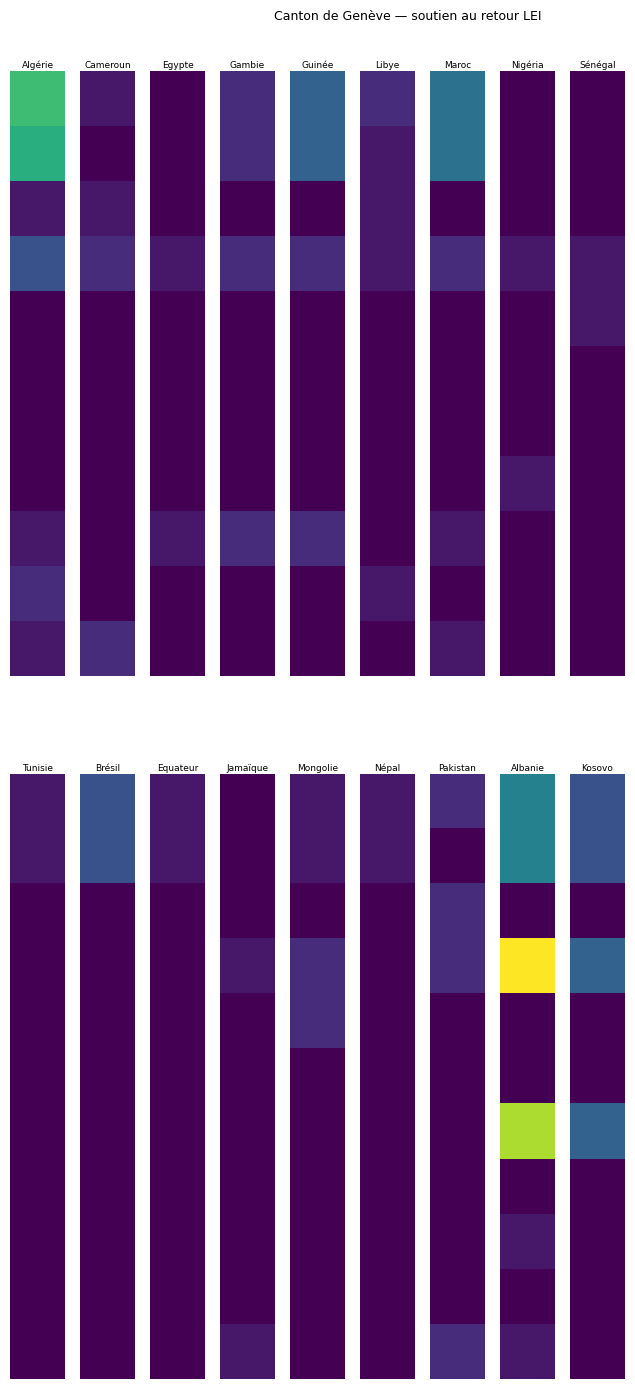

Reading left to right, what are all the values shown in this chart?

Algérie: 11	10	1	4	0	0	0	0	1	2	1
Cameroun: 1	0	1	2	0	0	0	0	0	0	2
Egypte: 0	0	0	1	0	0	0	0	1	0	0
Gambie: 2	2	0	2	0	0	0	0	2	0	0
Guinée: 5	5	0	2	0	0	0	0	2	0	0
Libye: 2	1	1	1	0	0	0	0	0	1	0
Maroc: 6	6	0	2	0	0	0	0	1	0	1
Nigéria: 0	0	0	1	0	0	0	1	0	0	0
Sénégal: 0	0	0	1	1	0	0	0	0	0	0
Tunisie: 1	1	0	0	0	0	0	0	0	0	0
Brésil: 4	4	0	0	0	0	0	0	0	0	0
Equateur: 1	1	0	0	0	0	0	0	0	0	0
Jamaïque: 0	0	0	1	0	0	0	0	0	0	1
Mongolie: 1	1	0	2	2	0	0	0	0	0	0
Népal: 1	1	0	0	0	0	0	0	0	0	0
Pakistan: 2	0	2	2	0	0	0	0	0	0	2
Albanie: 7	7	0	16	0	0	14	0	1	0	1
Kosovo: 4	4	0	5	0	0	5	0	0	0	0